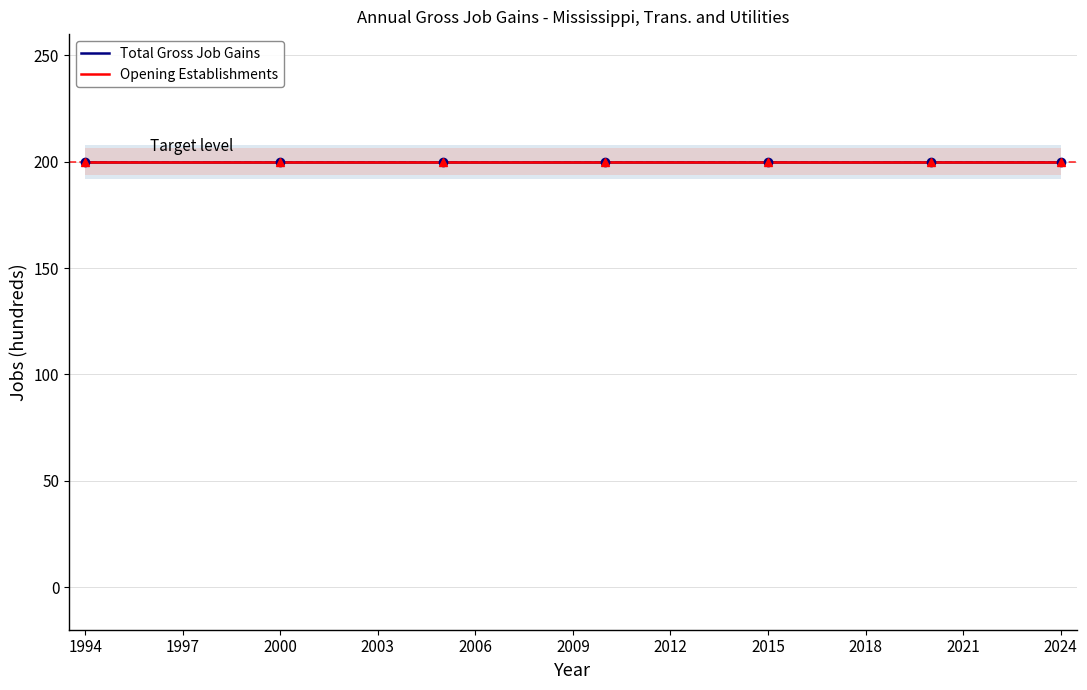

What is the minimum value for Total Gross Job Gains?

200